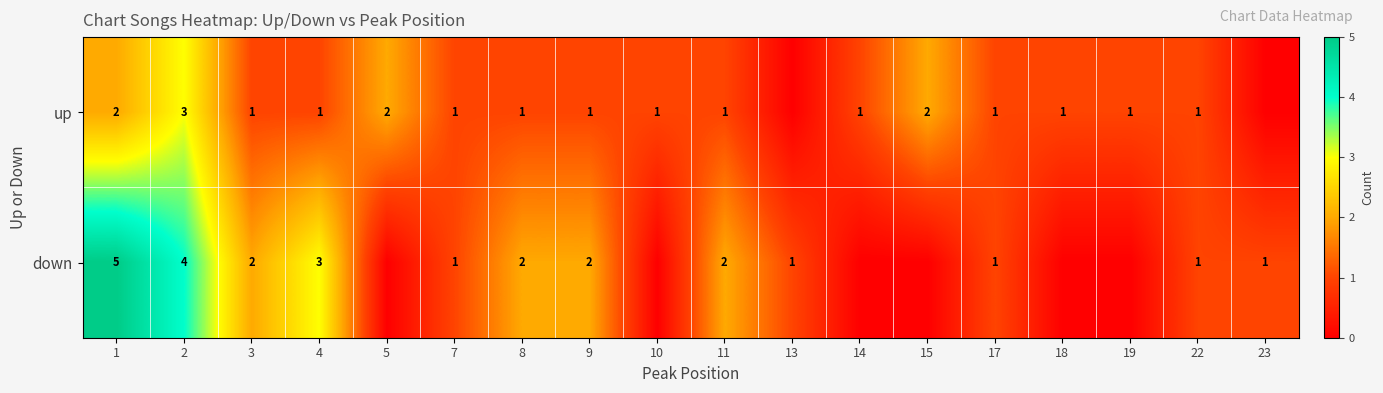

The value of down at 4 is 1. True or false?

False